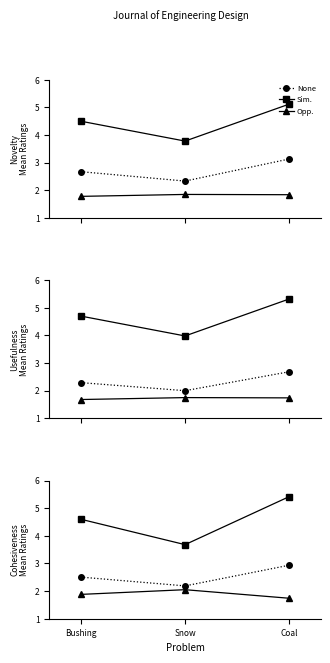

What is the sum of all Opp. values?

5.7